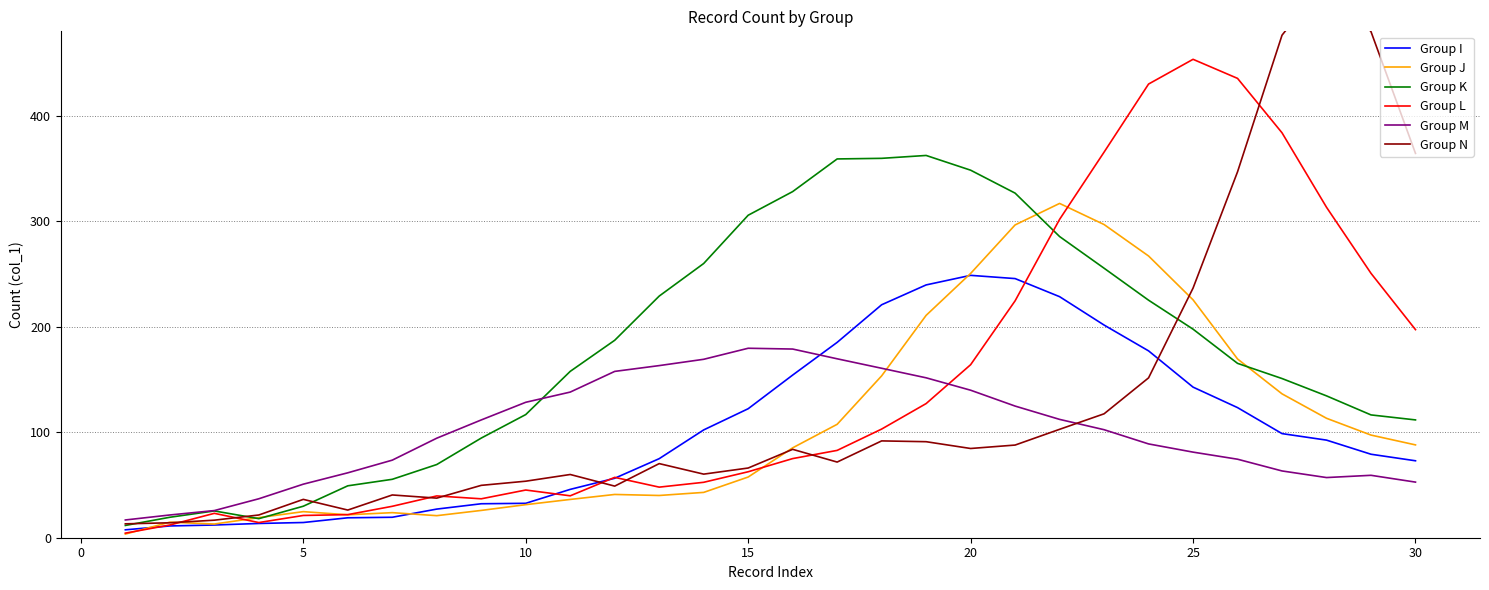

After their last crossing, which series has the higher values: Group L or Group M?

Group L